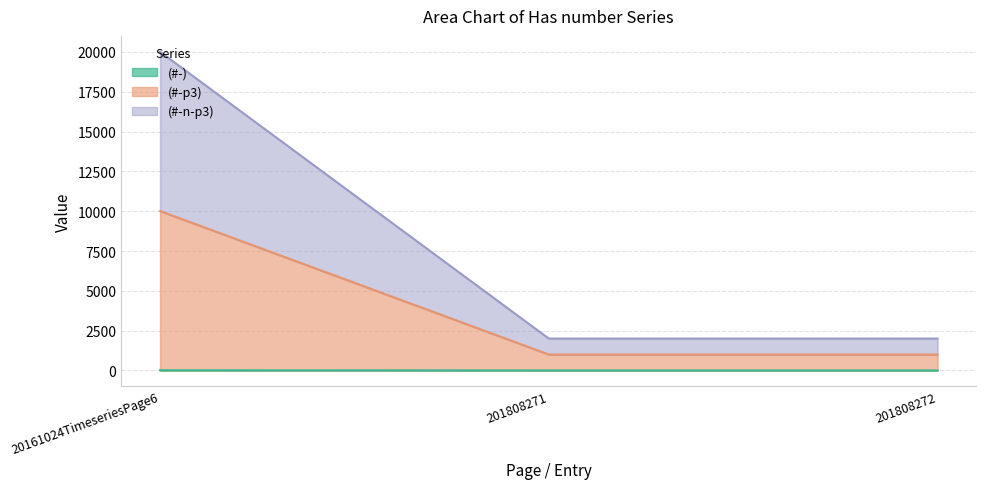

At which category does the chart reach its minimum across all series?

201808271